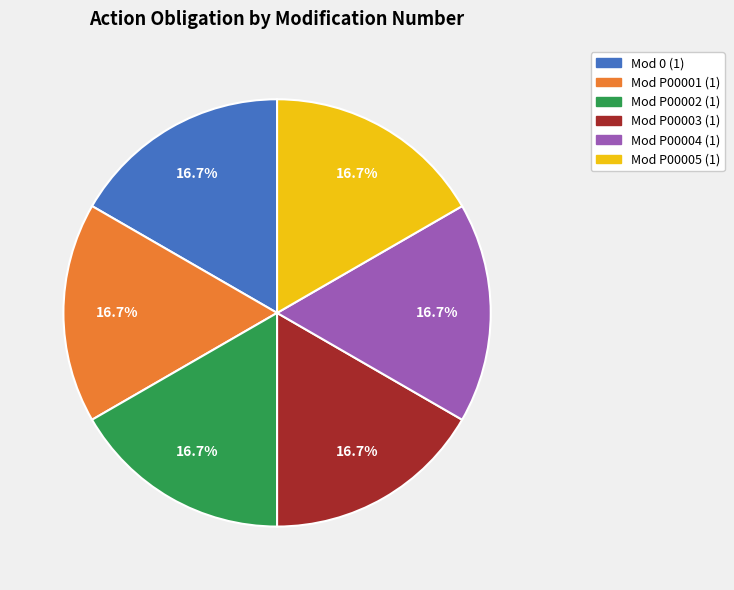

Is there a majority slice in this chart?

No